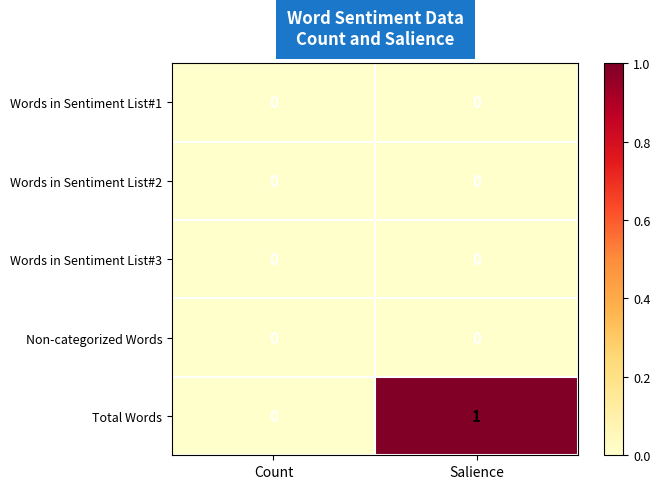

Rank the categories by Total Words value from highest to lowest.

Salience, Count